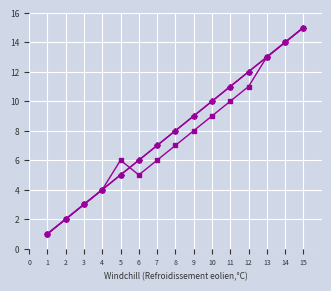

What is the difference between the maximum and minimum values in the Age group rank (40-) series?

14